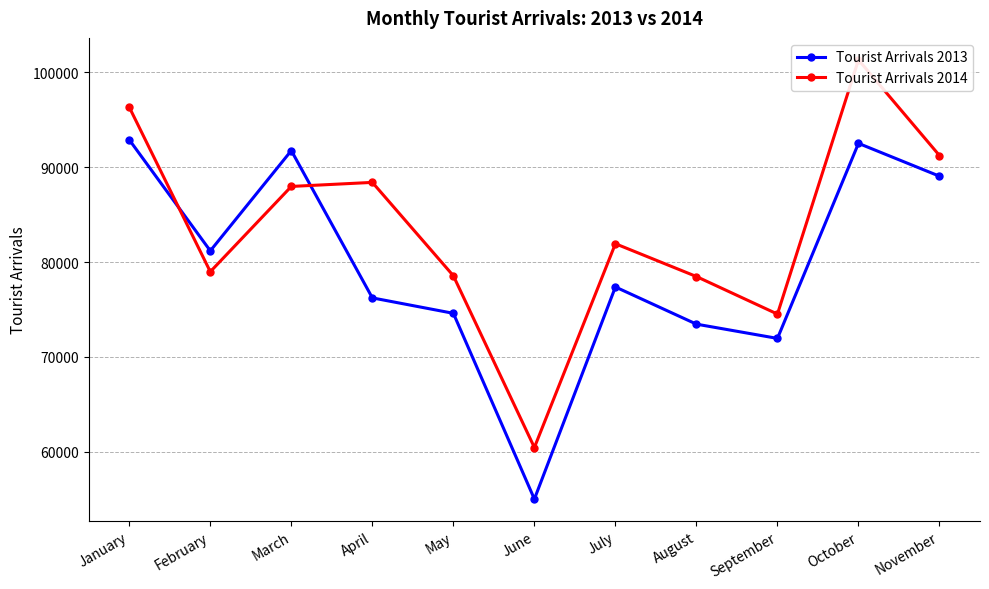

At which label does Tourist Arrivals 2013 first exceed 77374?

January